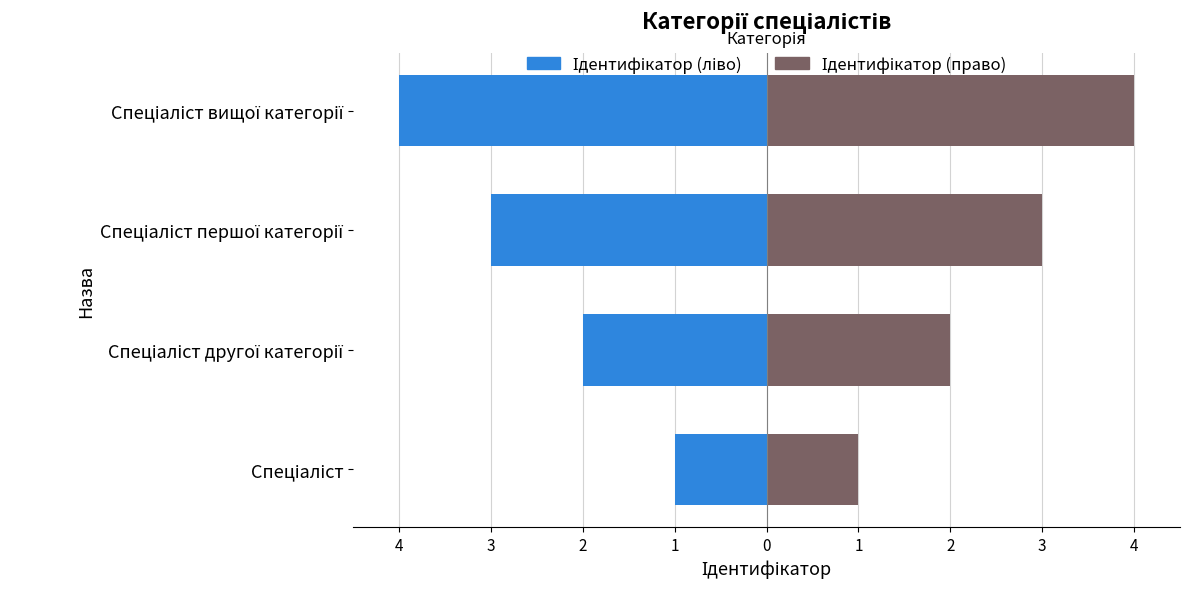

How many data points in Ідентифікатор (ліво) are above -2?

1